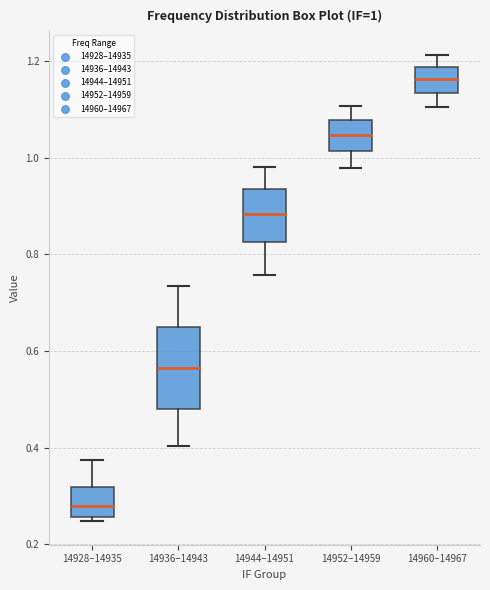

Which box is the tallest, from its lower edge to its upper edge?

14936–14943